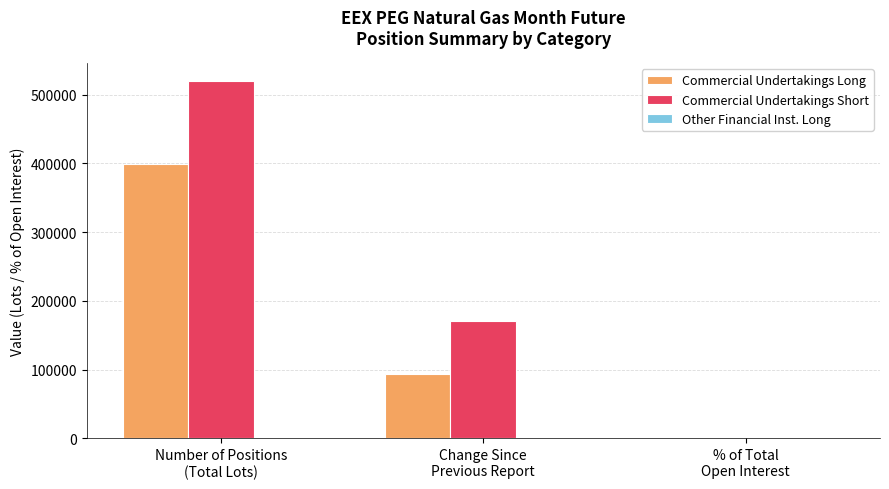

What is the sum of all Commercial Undertakings Long values?

492903.5